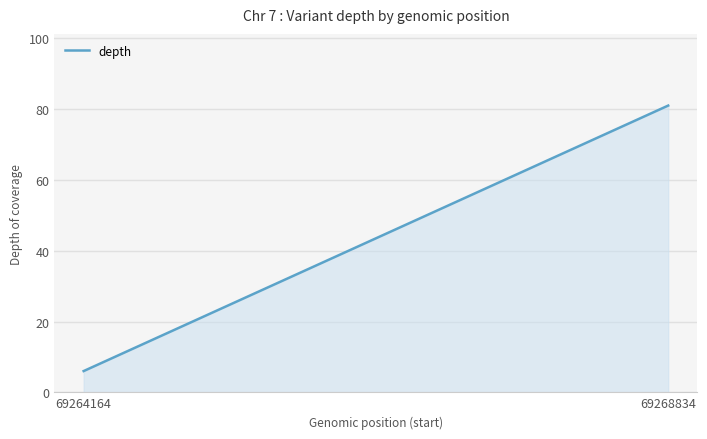

Rank the categories by value from highest to lowest.

69268834, 69264164